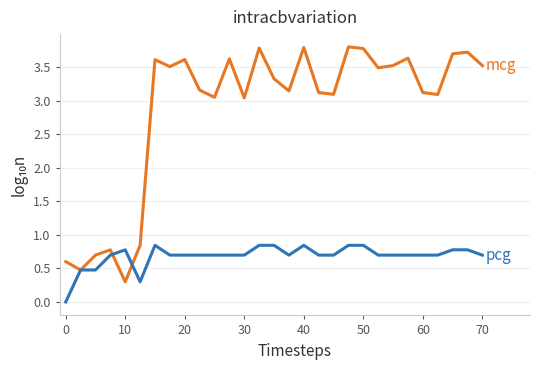

What is the maximum value shown in the chart?

3.8